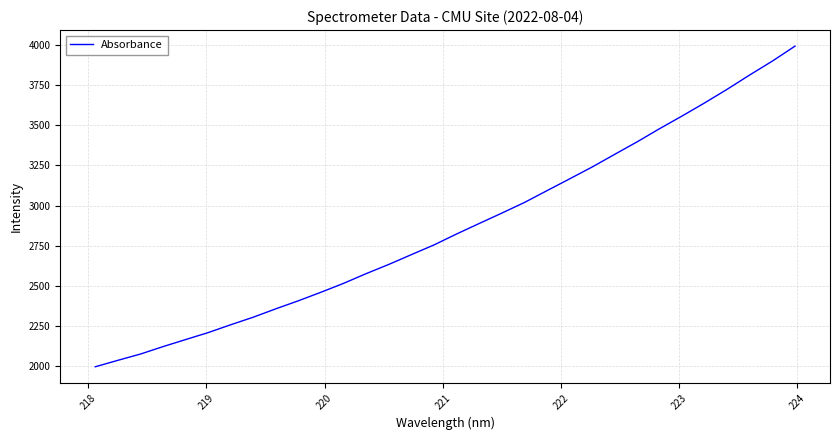

What is the difference between the maximum and minimum values?

1992.4